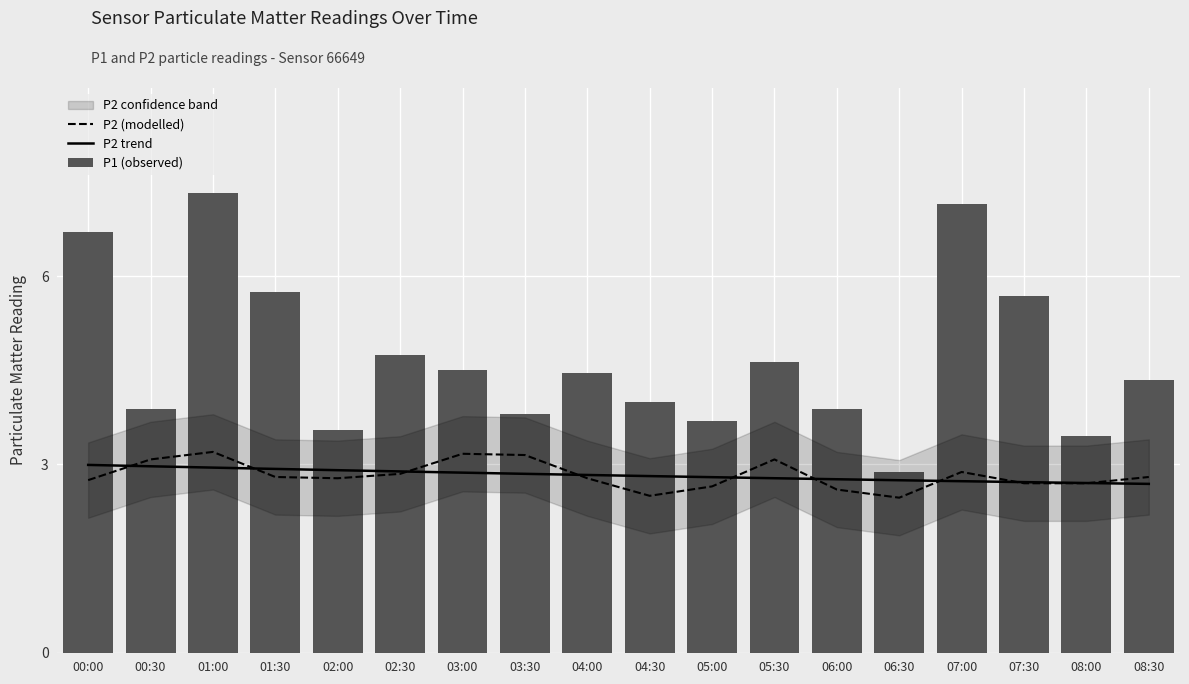

What is the difference between the P1 (observed) values at 08:00 and 05:30?

1.2